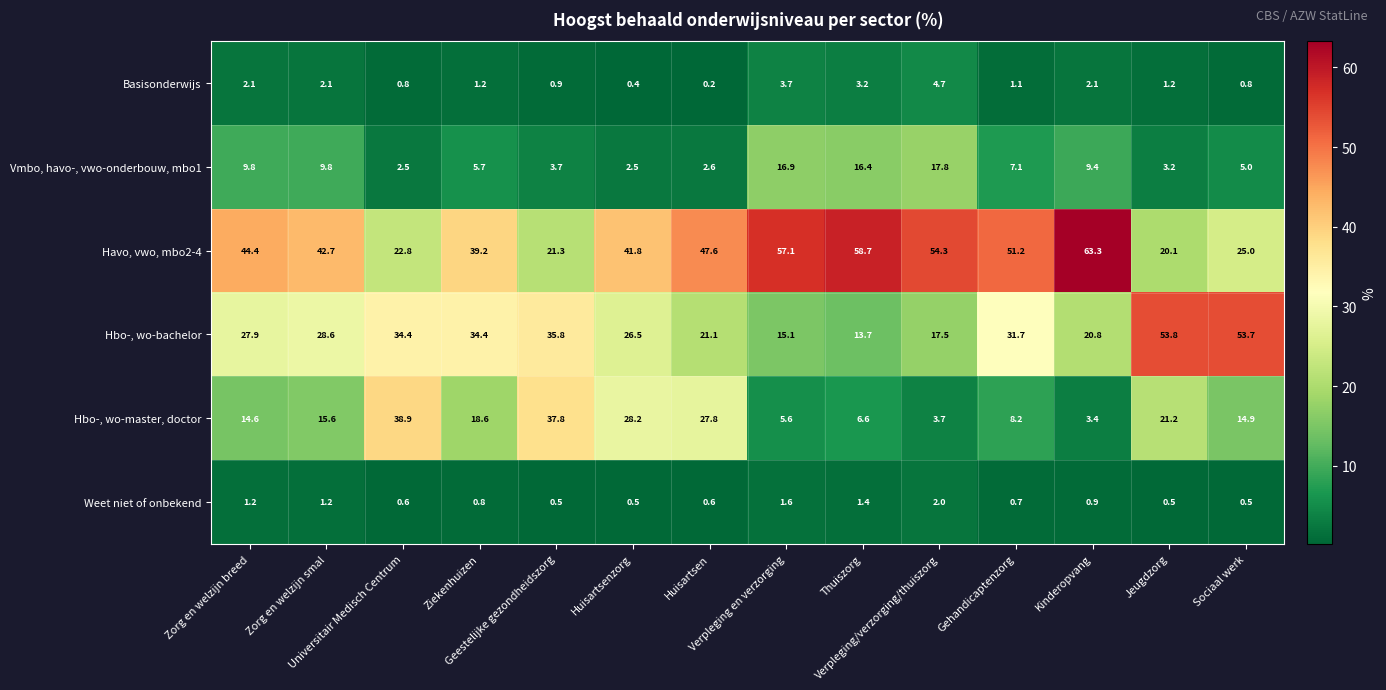

What is the difference between the maximum and minimum values in the Basisonderwijs series?

4.5